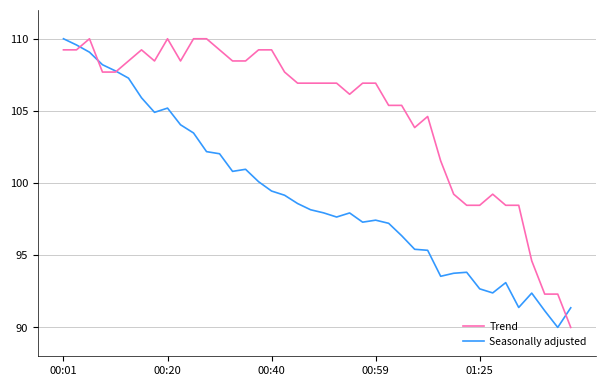

List the series in order of their overall mean, lowest first.

Seasonally adjusted, Trend